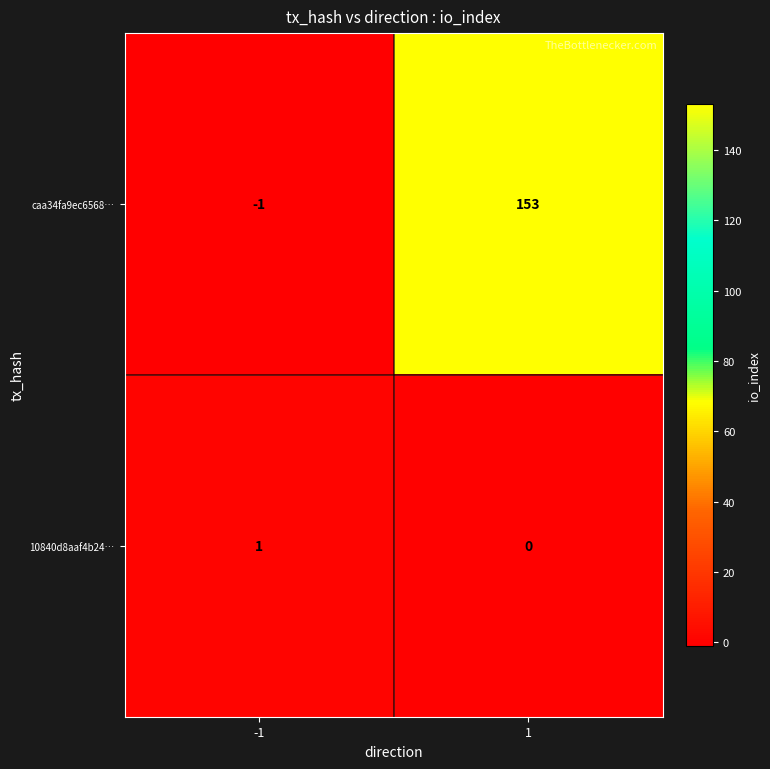

How many series are shown in this chart?

2